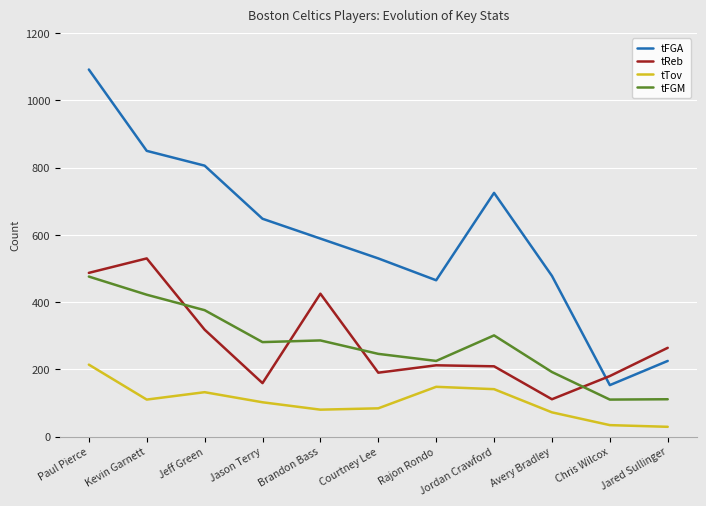

What are all the series names shown in the legend?

tFGA, tReb, tTov, tFGM